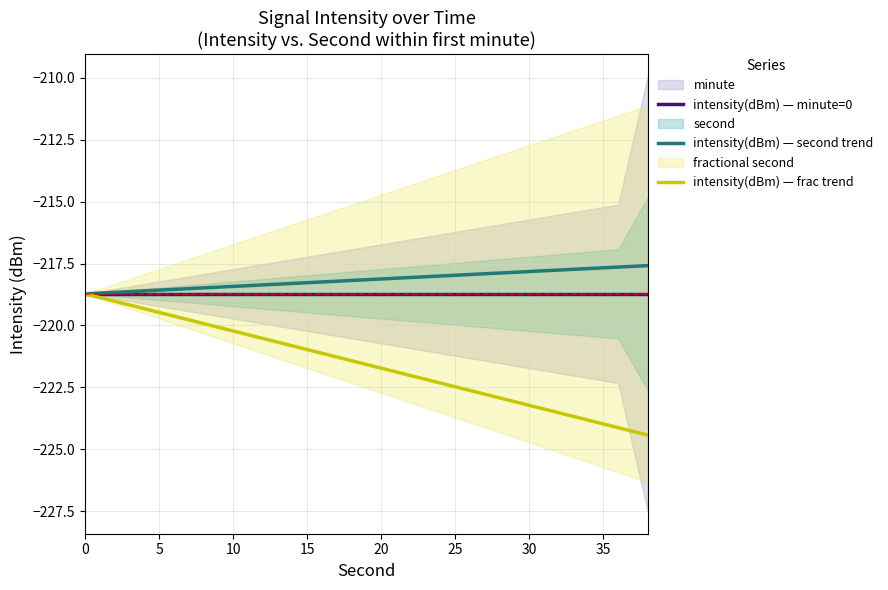

How many data points in intensity(dBm) — frac trend are above -221?

8